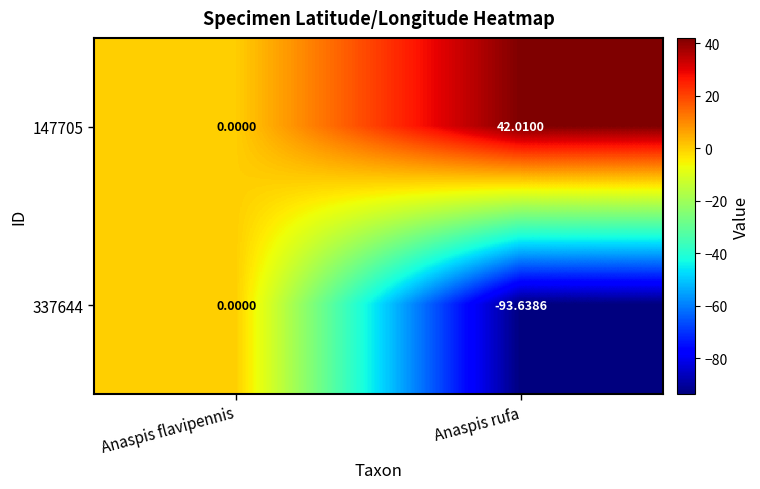

At which category is the sum across all series the highest?

Anaspis flavipennis